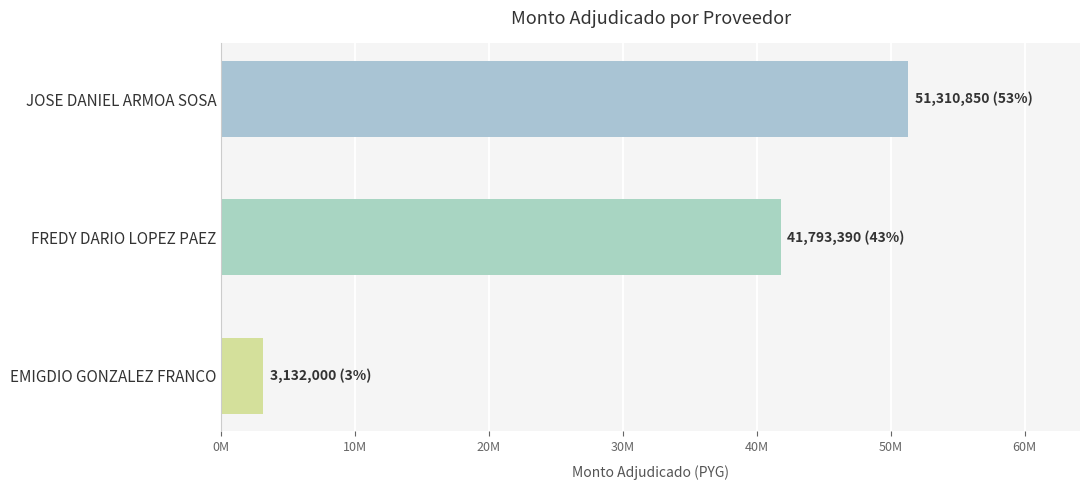

What is the average value?

32078747